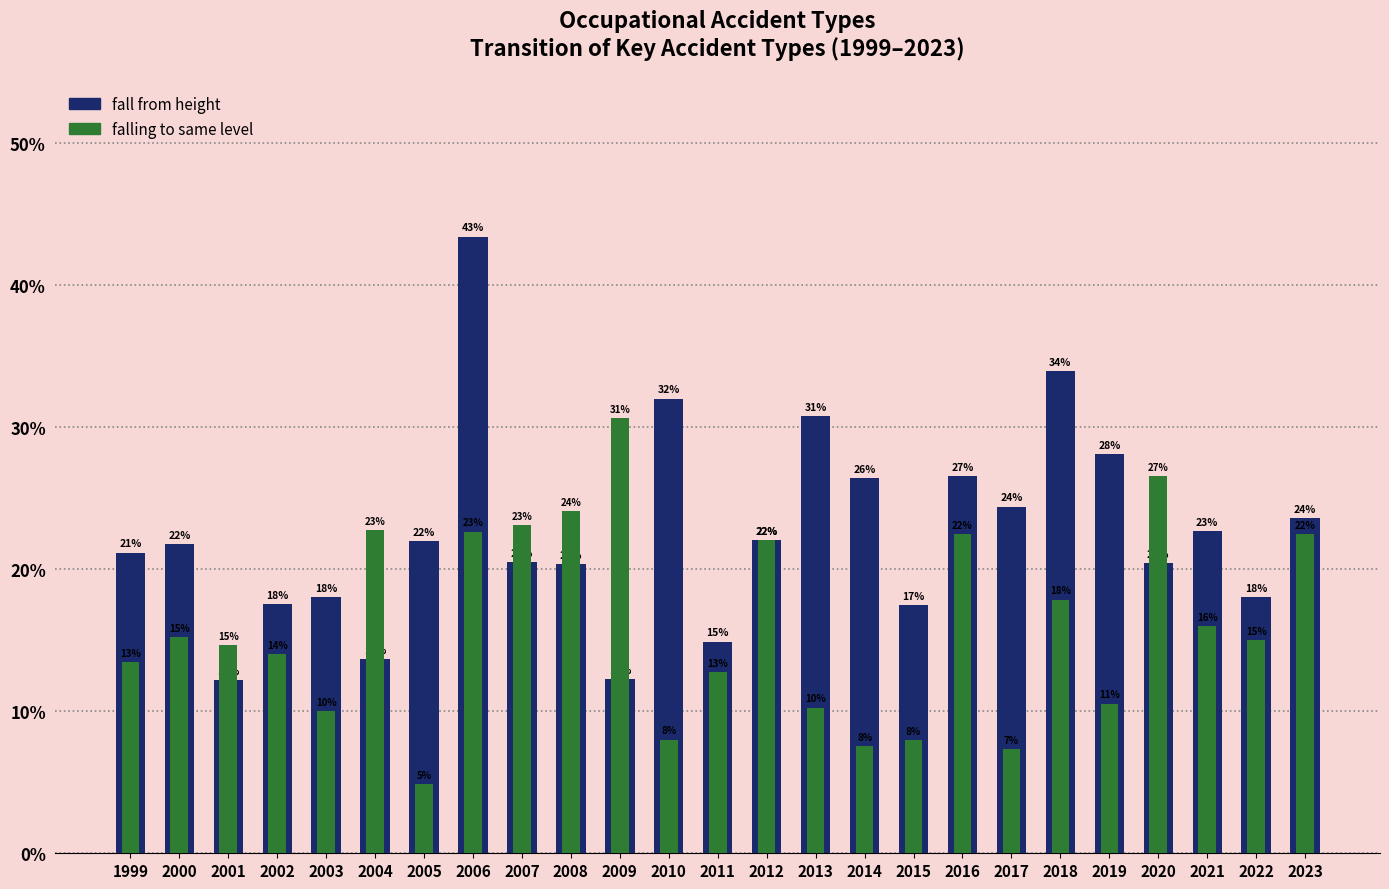

Which series has the largest range (max minus min)?

fall from height